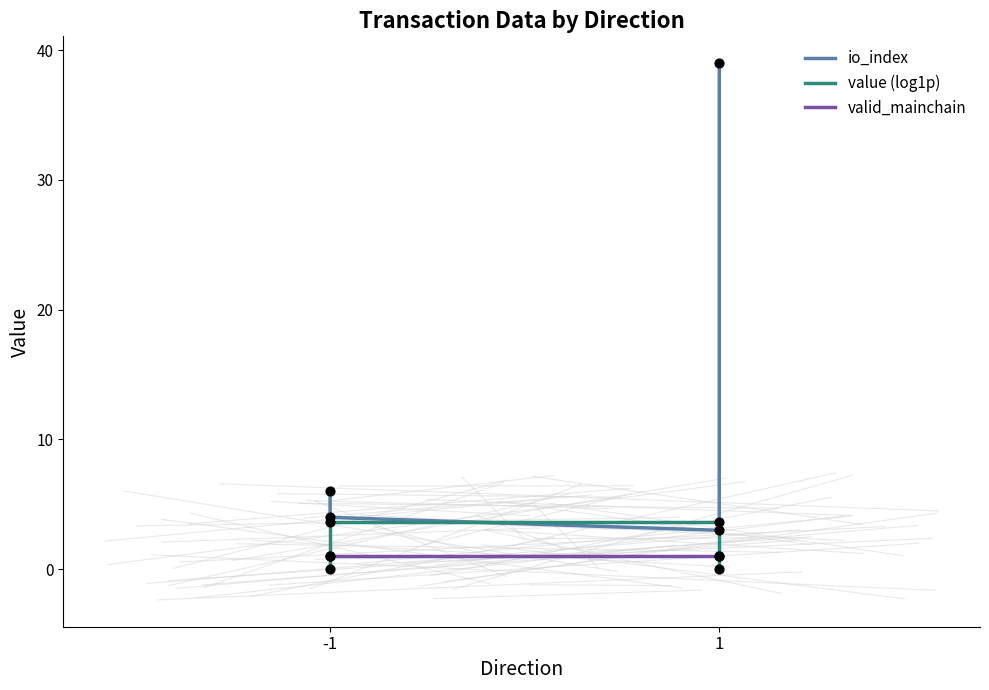

Which series contains the lowest Y value?

value (log1p)